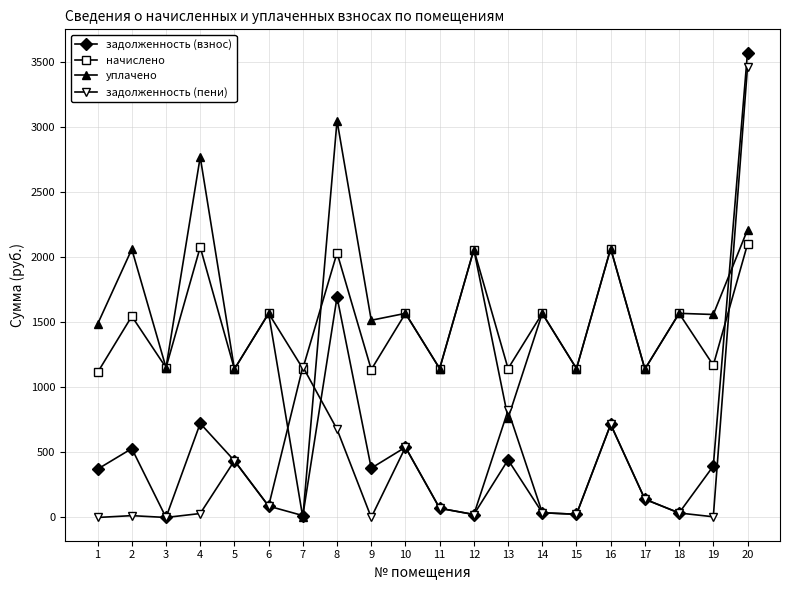

How many lines are shown in the chart?

4